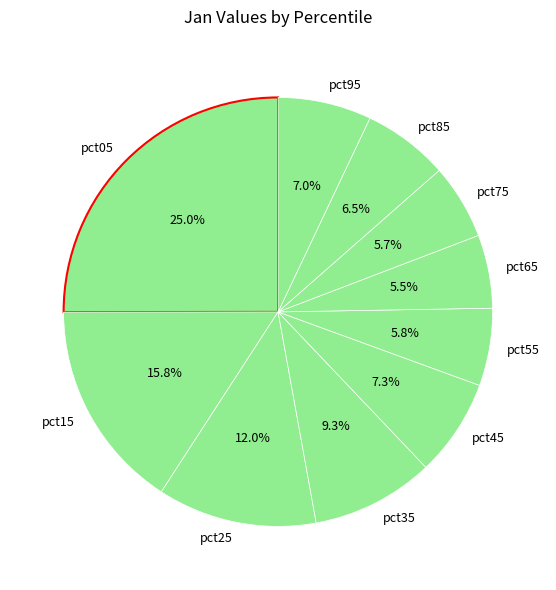

To the nearest percent, what is the combined percentage of pct25 and pct65?

18%